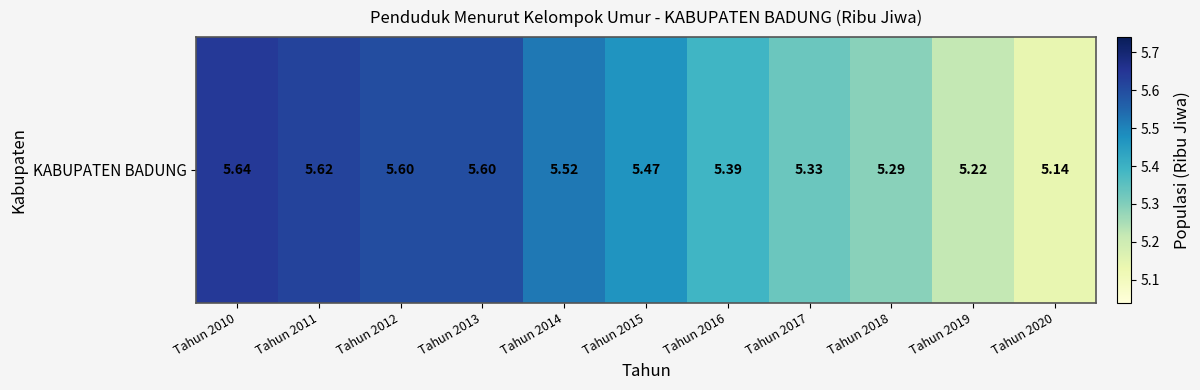

True or false: the data shows 5.6 at Tahun 2012.

True